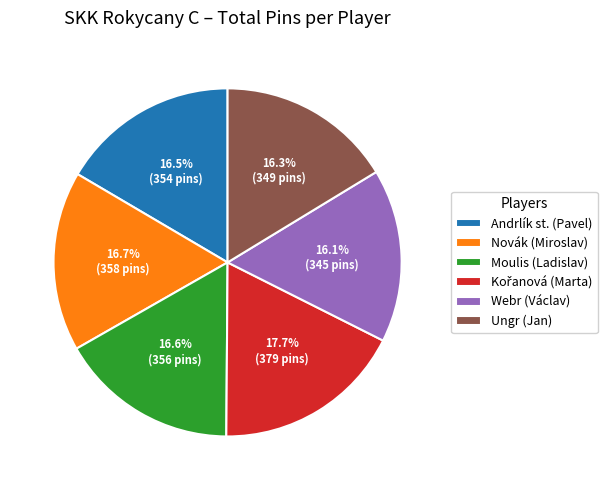

How many slices are in this pie chart?

6